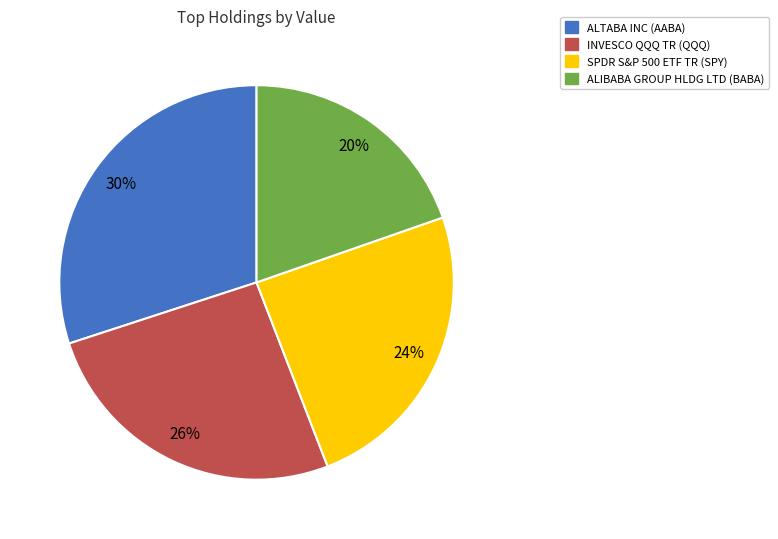

Is there a majority slice in this chart?

No